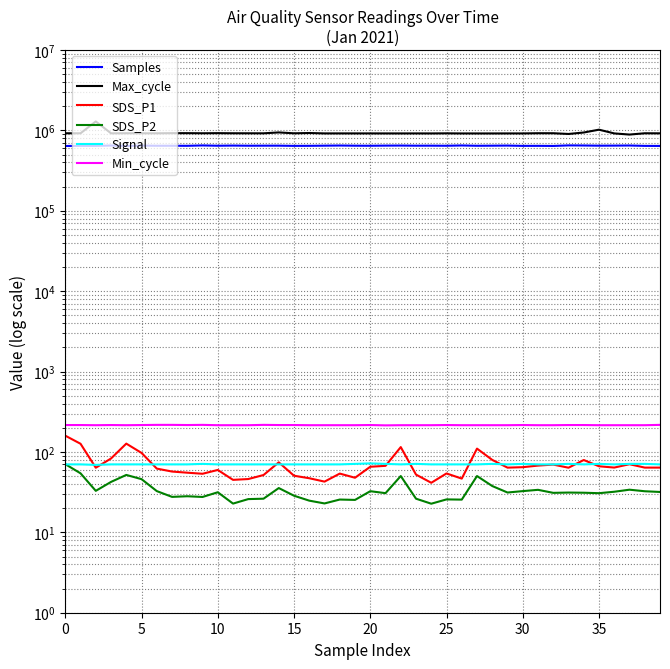

What is the difference between the maximum and second lowest values in the SDS_P1 series?

116.5